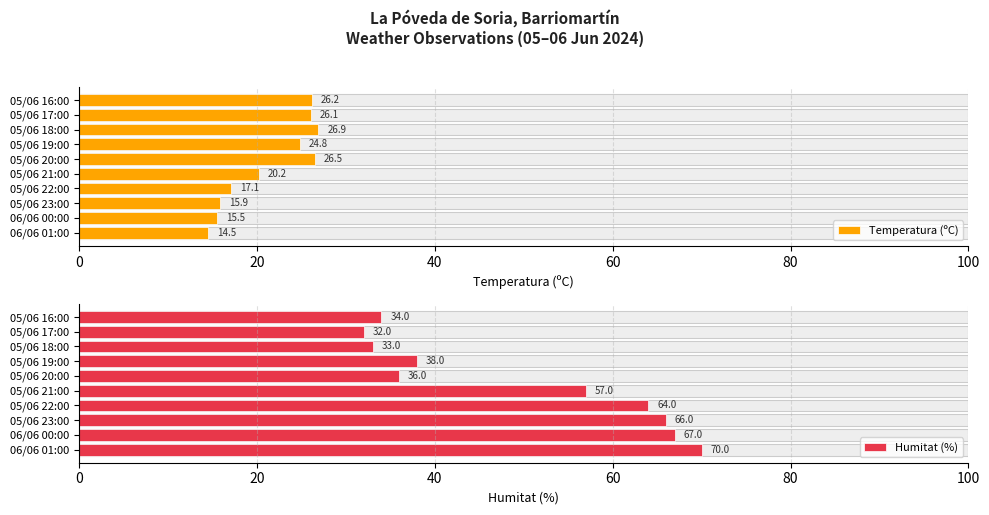

What is the value of the Humitat (%) bar at the 2nd from the left?

67.0